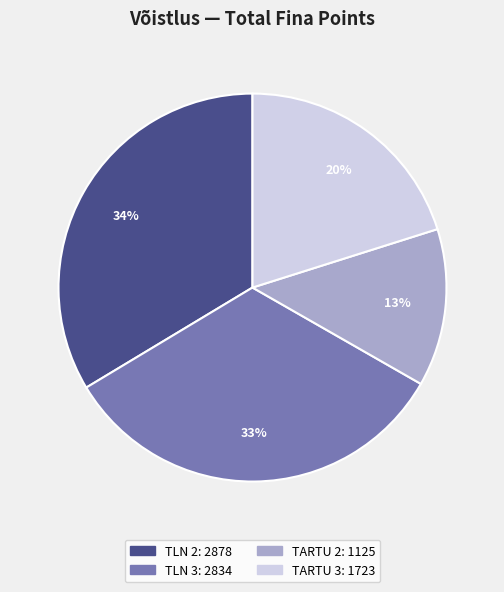

Does any single category account for the majority?

No